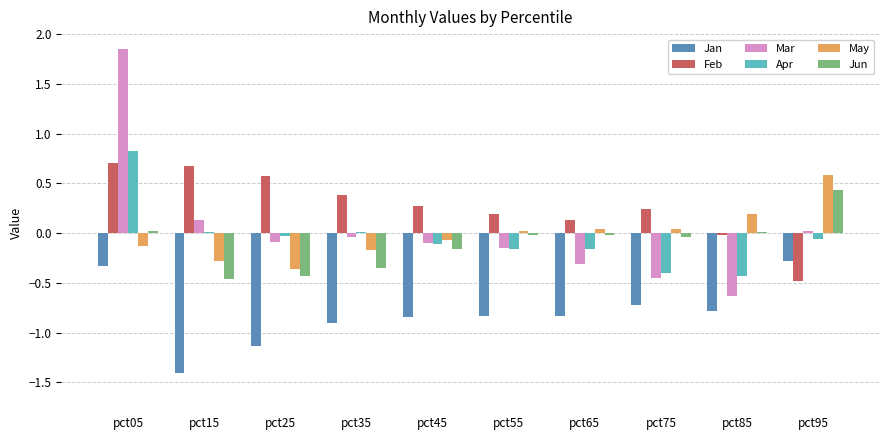

True or false: Jan has a value of -1.3 at pct85.

False